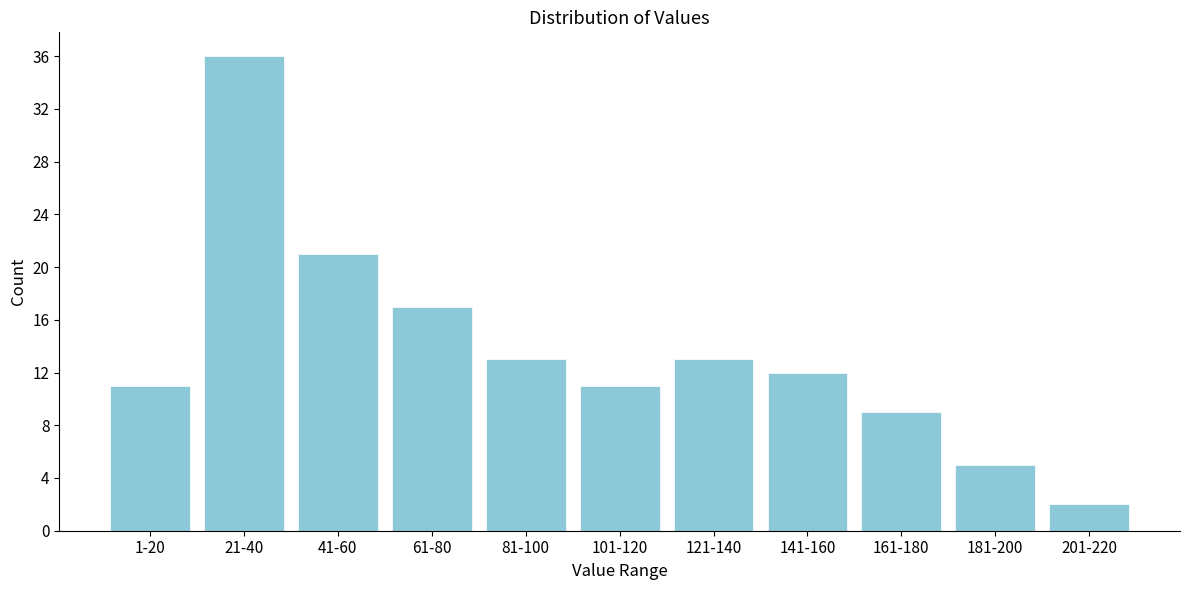

Reading left to right, transcribe all the data shown in this chart.

1-20=11	21-40=36	41-60=21	61-80=17	81-100=13	101-120=11	121-140=13	141-160=12	161-180=9	181-200=5	201-220=2